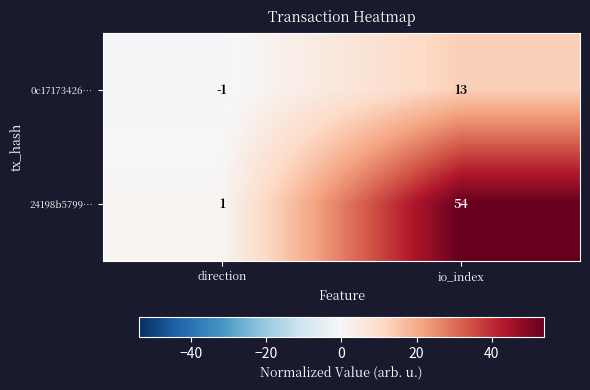

True or false: 0c17173426… has a value of 13 at io_index.

True